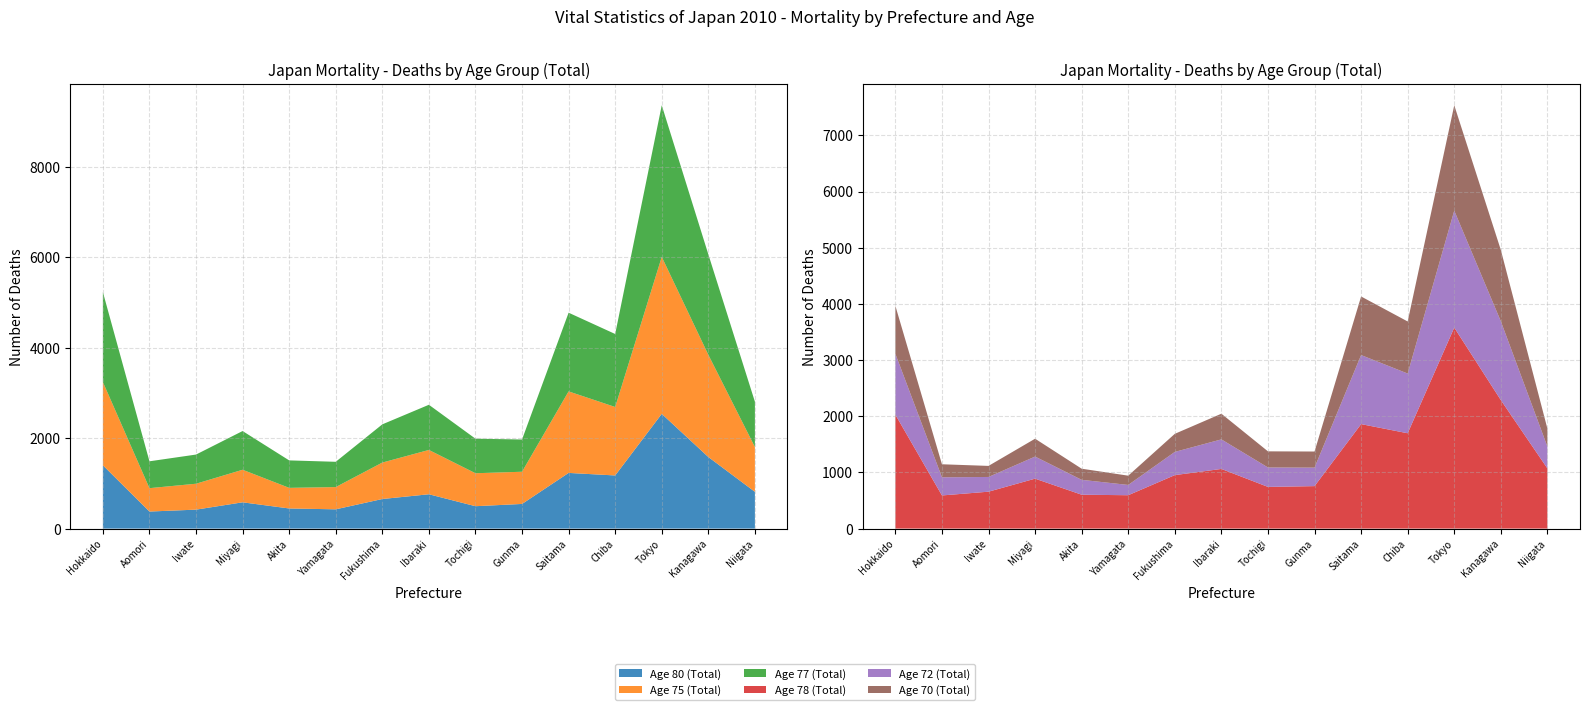

Reading right to left, what are all the values shown in this chart?

Age 80 (Total): Niigata=813	Kanagawa=1583	Tokyo=2537	Chiba=1175	Saitama=1231	Gunma=545	Tochigi=495	Ibaraki=759	Fukushima=654	Yamagata=426	Akita=445	Miyagi=581	Iwate=419	Aomori=377	Hokkaido=1400
Age 75 (Total): Niigata=992	Kanagawa=2261	Tokyo=3472	Chiba=1514	Saitama=1803	Gunma=712	Tochigi=729	Ibaraki=980	Fukushima=806	Yamagata=492	Akita=456	Miyagi=720	Iwate=573	Aomori=517	Hokkaido=1841
Age 77 (Total): Niigata=1001	Kanagawa=2221	Tokyo=3352	Chiba=1614	Saitama=1740	Gunma=713	Tochigi=764	Ibaraki=999	Fukushima=845	Yamagata=559	Akita=607	Miyagi=856	Iwate=645	Aomori=594	Hokkaido=1989
Age 78 (Total): Niigata=1071	Kanagawa=2288	Tokyo=3578	Chiba=1697	Saitama=1860	Gunma=756	Tochigi=742	Ibaraki=1062	Fukushima=952	Yamagata=594	Akita=603	Miyagi=889	Iwate=657	Aomori=590	Hokkaido=2028
Age 72 (Total): Niigata=389	Kanagawa=1403	Tokyo=2082	Chiba=1063	Saitama=1229	Gunma=329	Tochigi=346	Ibaraki=526	Fukushima=413	Yamagata=183	Akita=265	Miyagi=393	Iwate=262	Aomori=323	Hokkaido=1083
Age 70 (Total): Niigata=320	Kanagawa=1270	Tokyo=1876	Chiba=927	Saitama=1043	Gunma=287	Tochigi=287	Ibaraki=457	Fukushima=322	Yamagata=165	Akita=198	Miyagi=318	Iwate=197	Aomori=232	Hokkaido=854